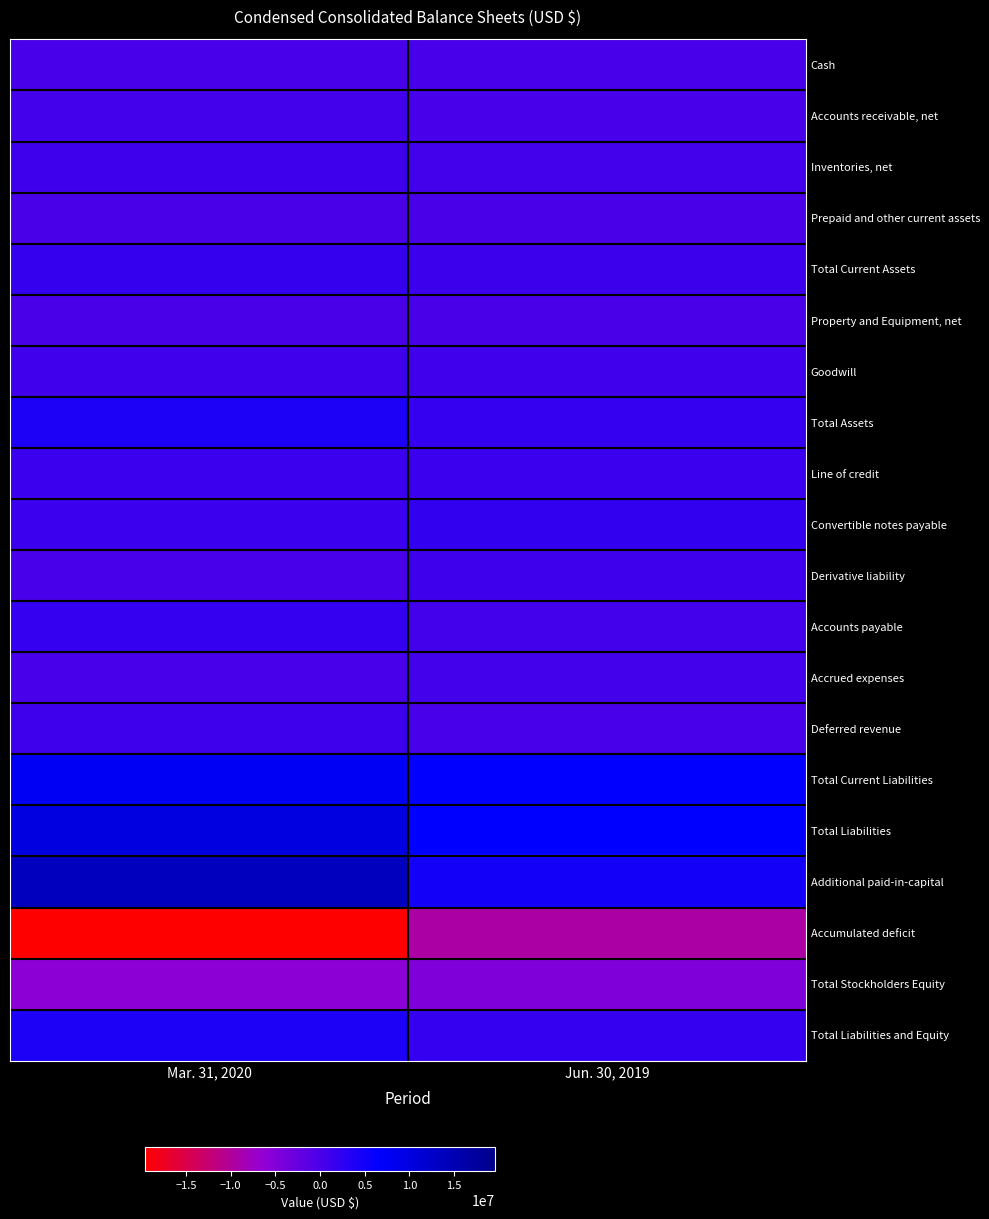

Rank the series at Mar. 31, 2020 from highest to lowest value.

Additional paid-in-capital, Total Liabilities, Total Current Liabilities, Total Assets, Total Liabilities and Equity, Accounts payable, Total Current Assets, Convertible notes payable, Line of credit, Inventories, net, Deferred revenue, Goodwill, Accounts receivable, net, Accrued expenses, Cash, Derivative liability, Property and Equipment, net, Prepaid and other current assets, Total Stockholders Equity, Accumulated deficit